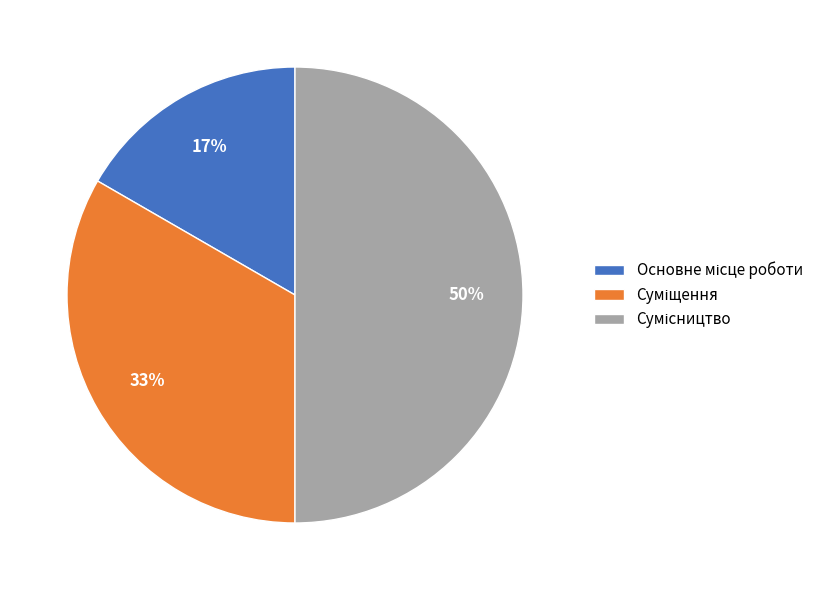

To the nearest percent, what is the average slice percentage?

33%